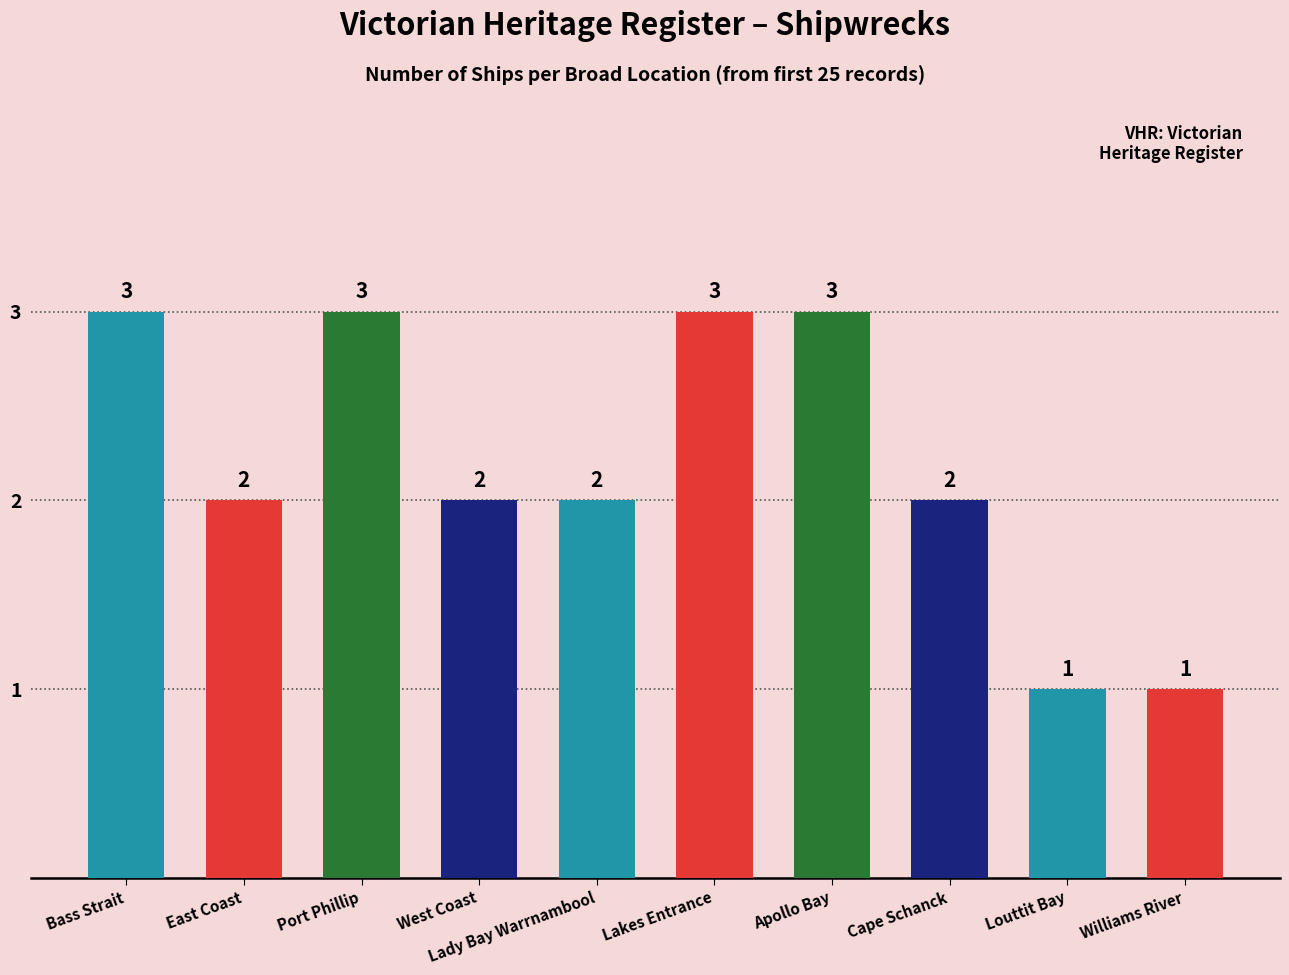

What position from the left is Bass Strait?

1